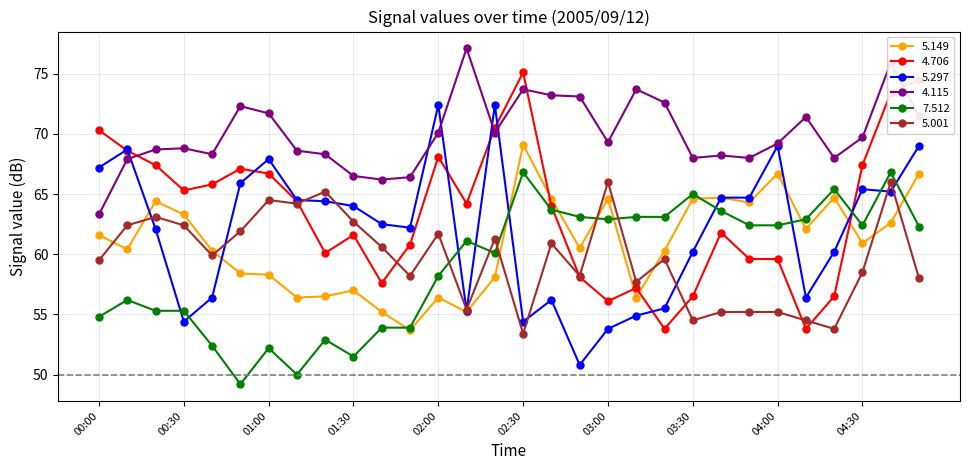

What is the minimum value shown in the chart?

49.2